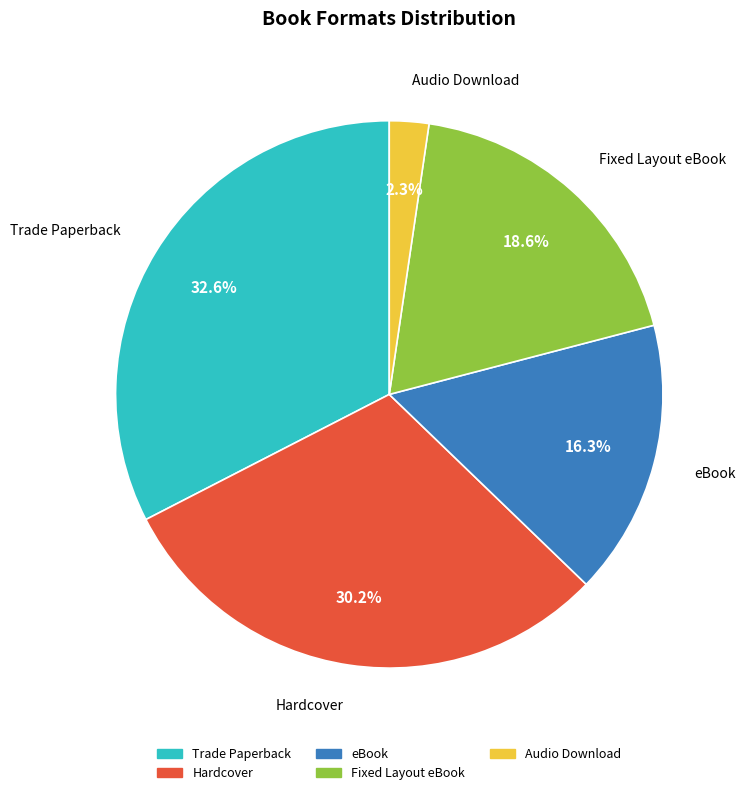

To the nearest percent, what is the difference between the largest and smallest slice percentages?

30%